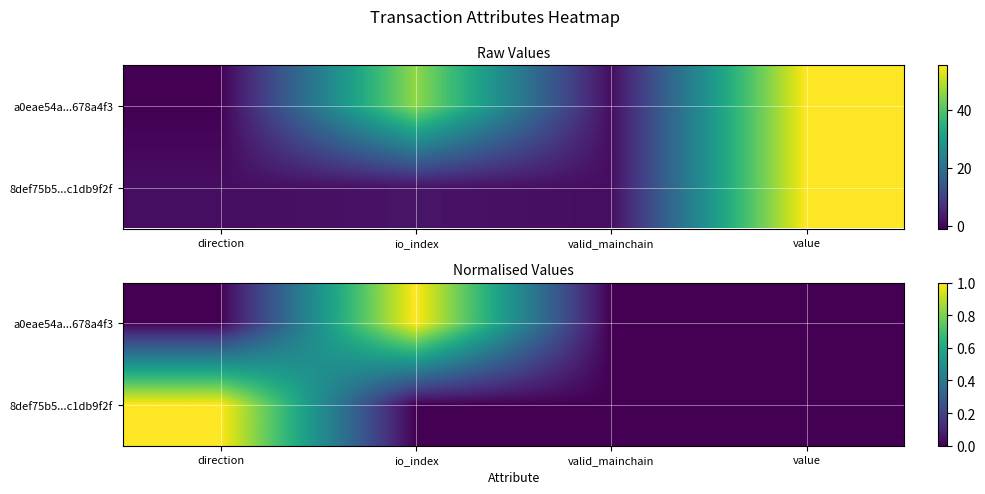

Which series has the largest total across all categories?

a0eae54a...678a4f3